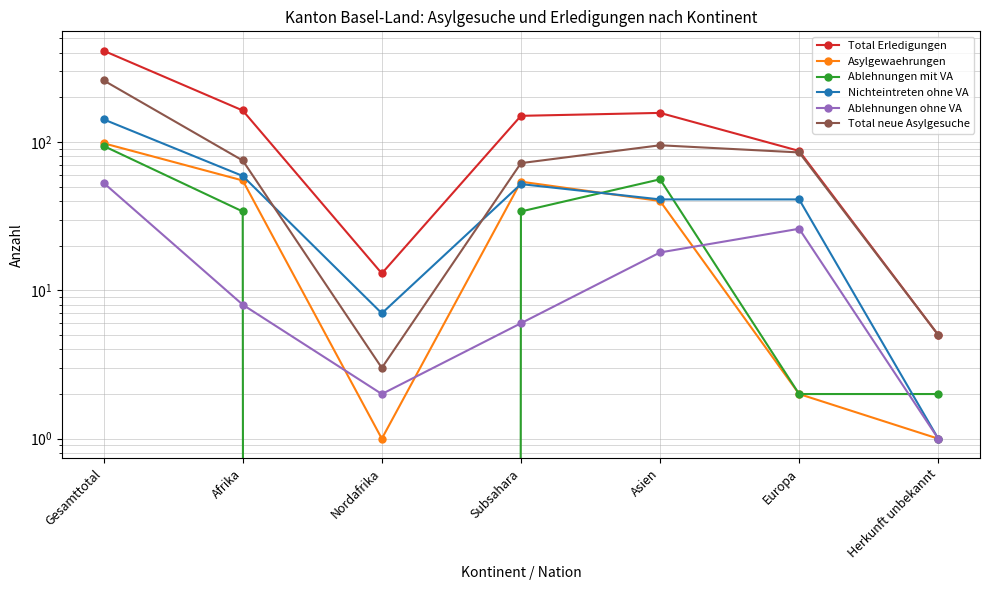

Reading left to right, what are all the values shown in this chart?

Total Erledigungen: 412	163	13	150	157	87	5
Asylgewaehrungen: 98	55	1	54	40	2	1
Ablehnungen mit VA: 94	34	0	34	56	2	2
Nichteintreten ohne VA: 142	59	7	52	41	41	1
Ablehnungen ohne VA: 53	8	2	6	18	26	1
Total neue Asylgesuche: 260	75	3	72	95	85	5